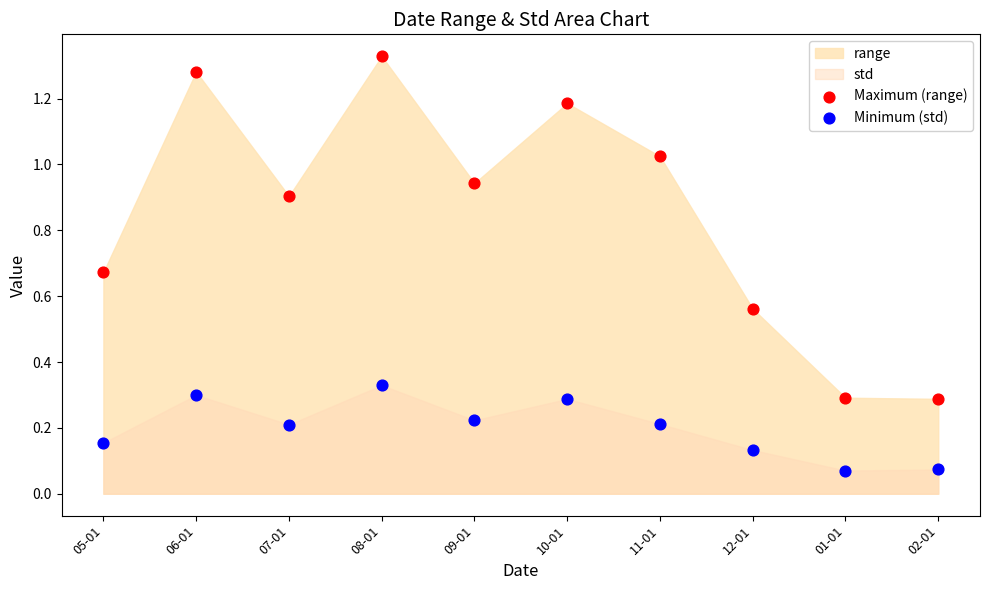

Which series has the largest Y range (max minus min)?

Maximum (range)